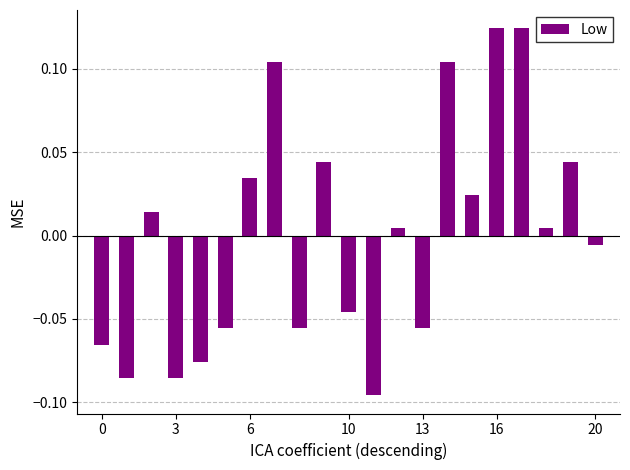

What is the maximum value shown in the chart?

0.1